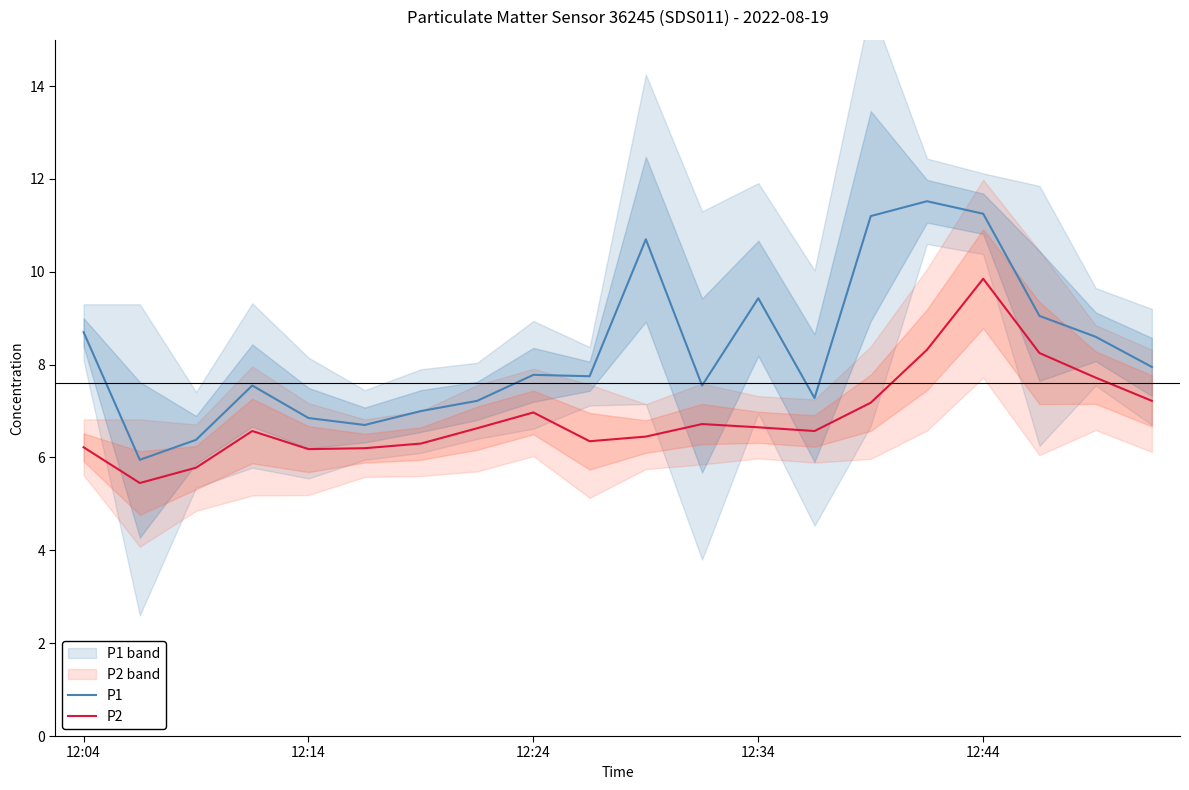

What is the difference between the maximum and minimum values in the P2 series?

4.4